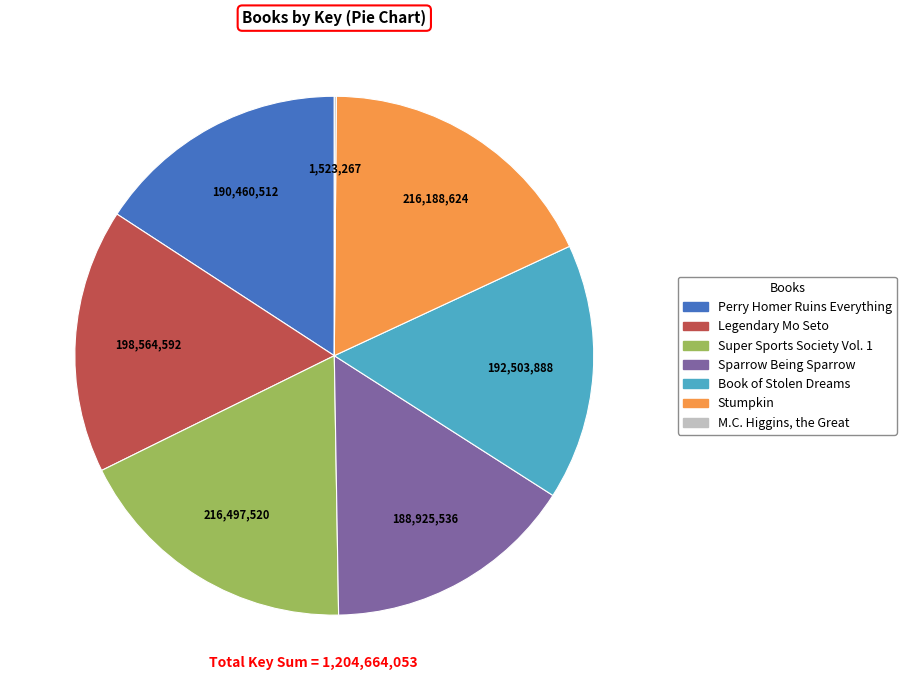

The Super Sports Society Vol. 1 slice represents 18% of the pie. True or false?

True